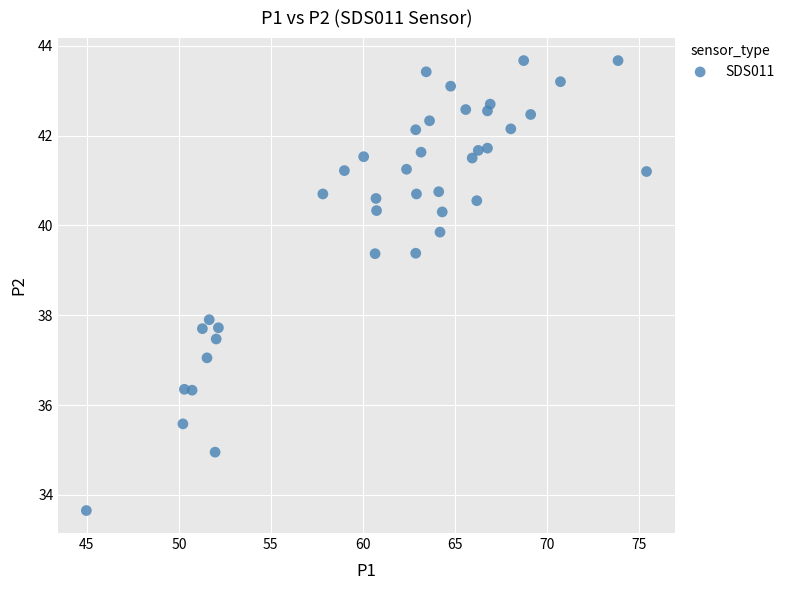

What is the range of Y values (max minus min)?

10.0